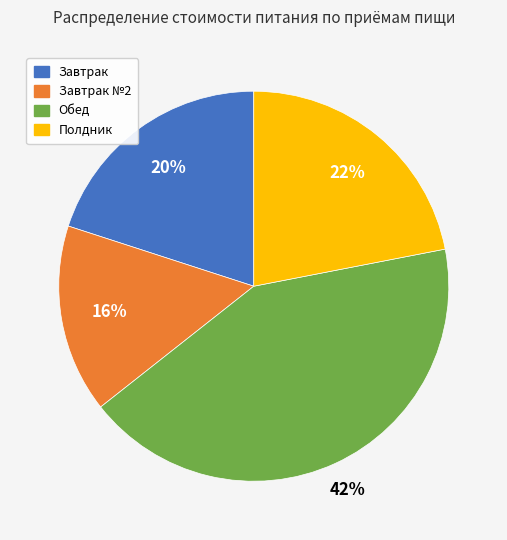

Does any single category account for the majority?

No